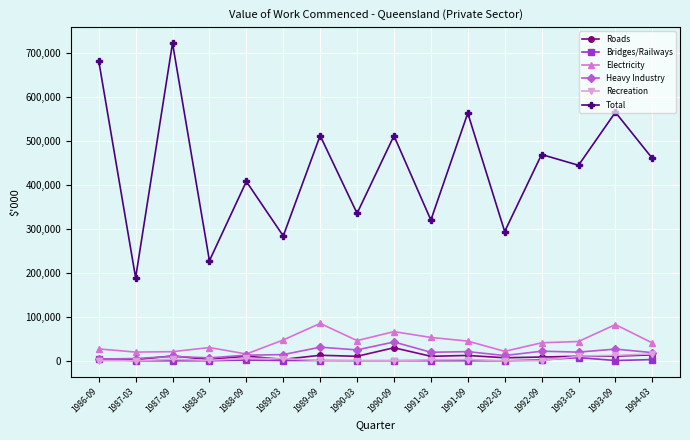

How many data points does each series have?

16